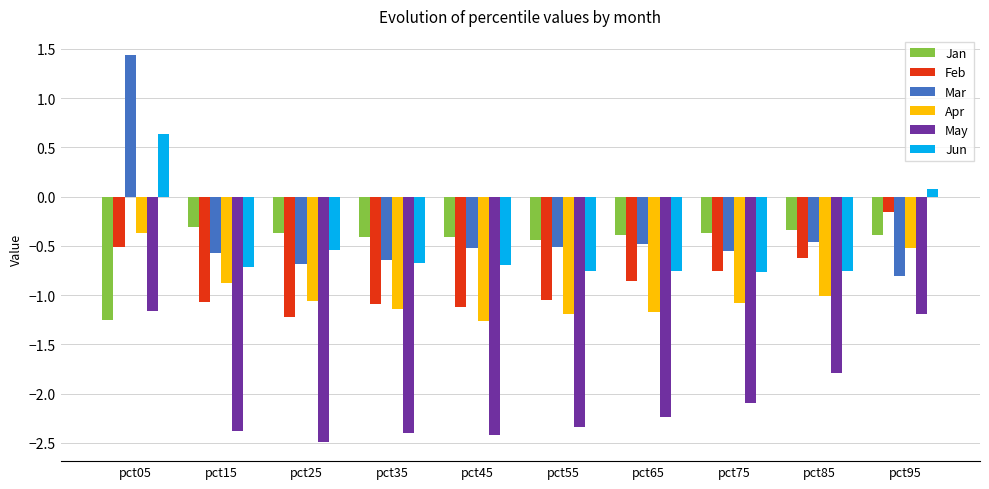

Does the chart contain any negative values?

Yes